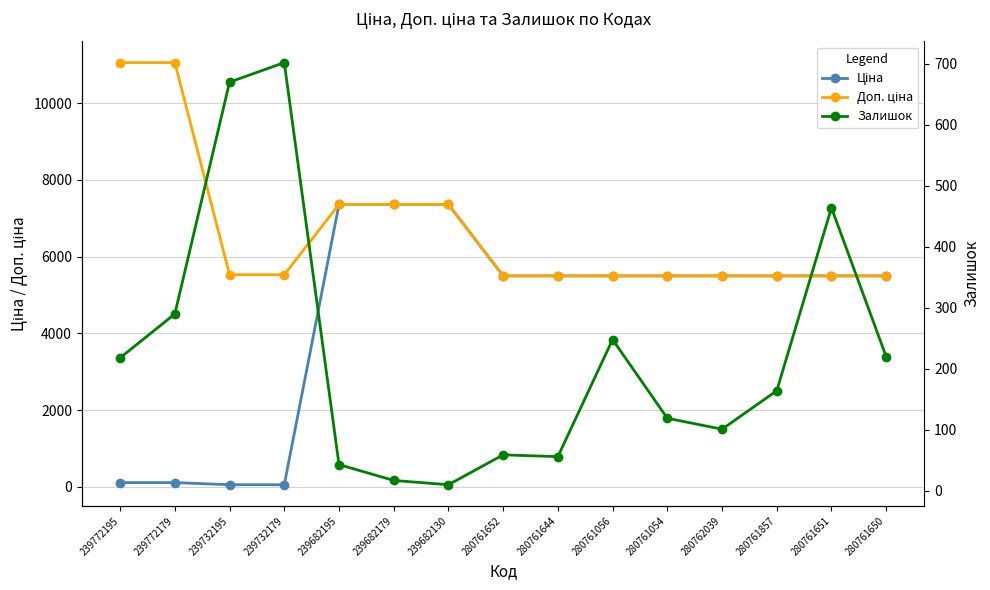

Which category has the highest value in the Залишок series?

239732179